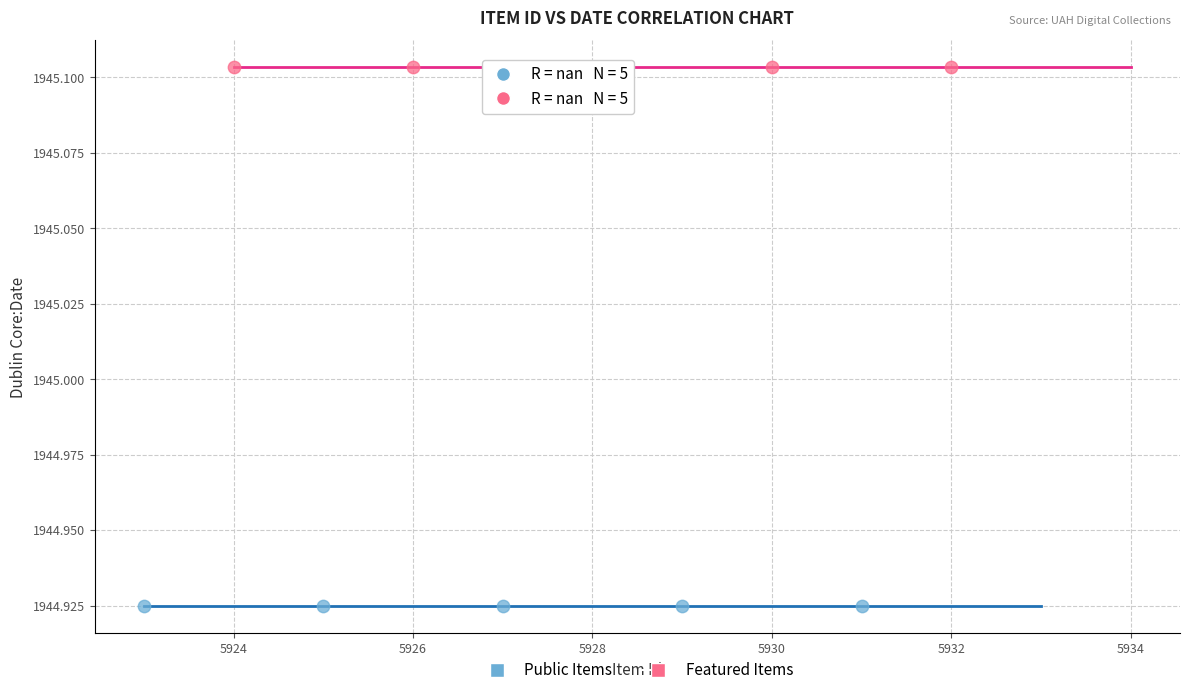

Which series contains the lowest Y value?

Public Items